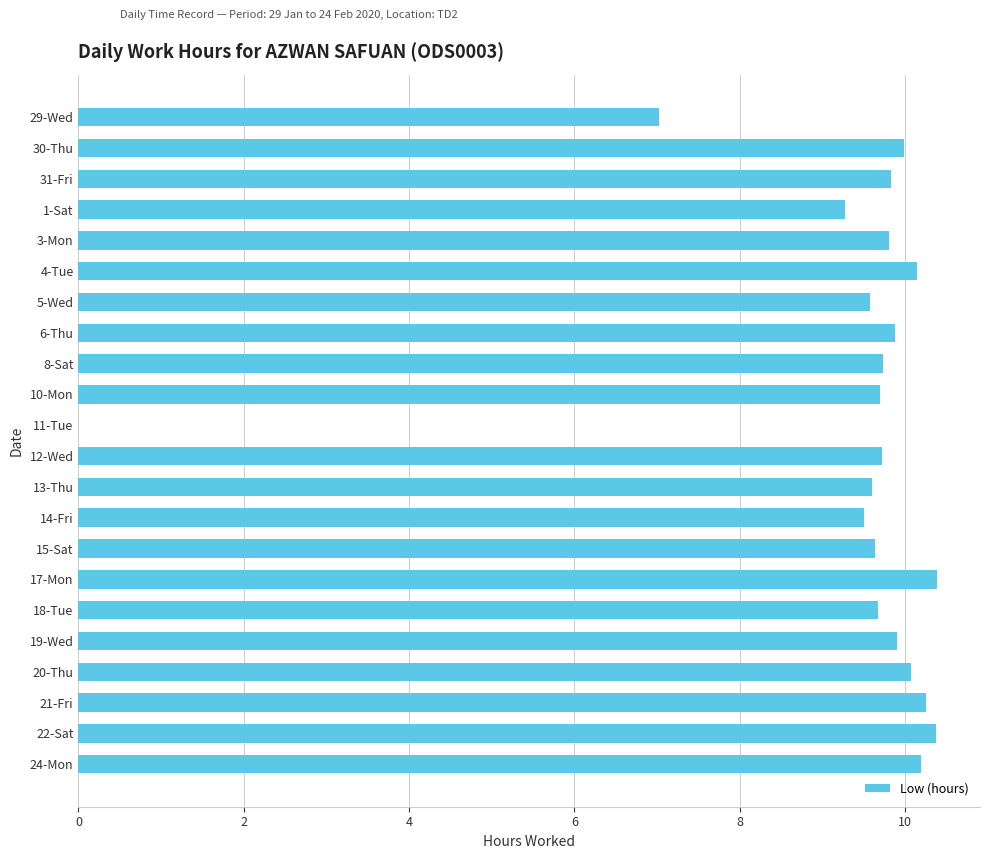

What is the change in value from 29-Wed to 8-Sat?

+2.7